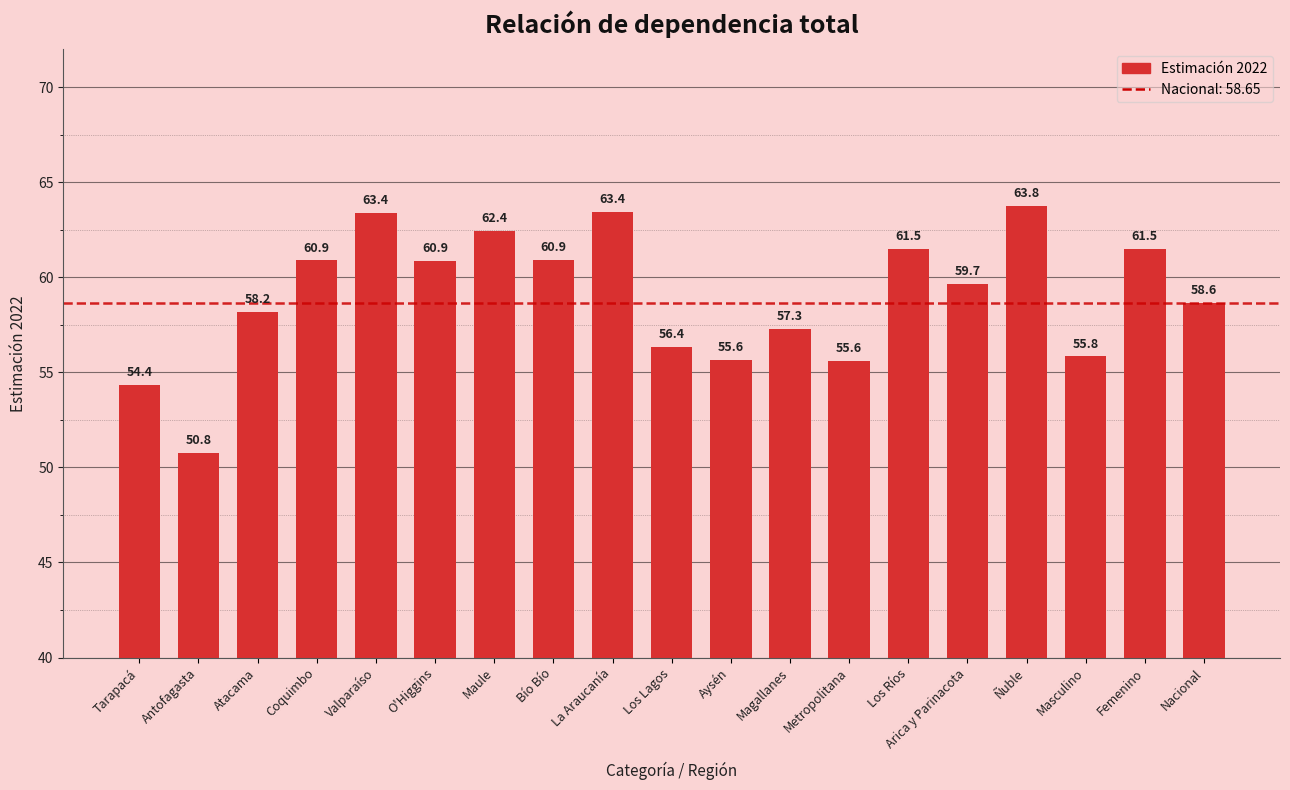

The chart shows a value of 59.7 at Arica y Parinacota. True or false?

True